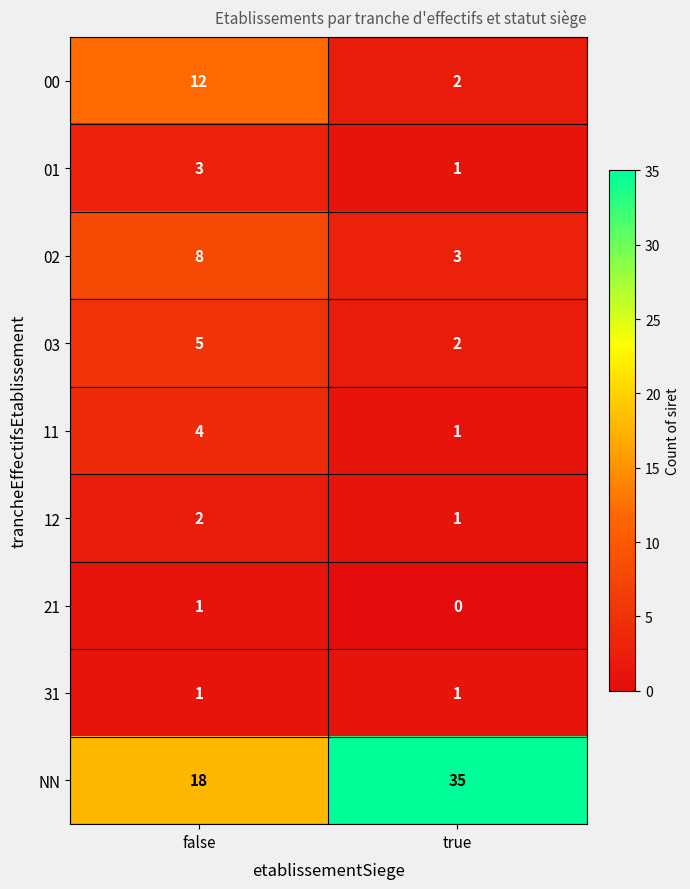

What is the maximum value for 02?

8